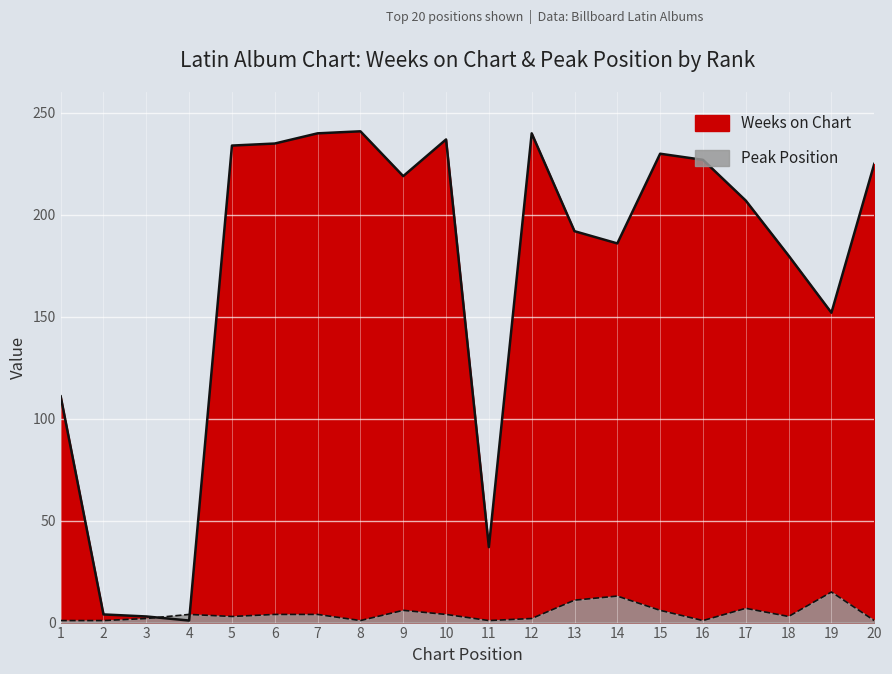

At which category does Peak Position reach its first local valley?

5